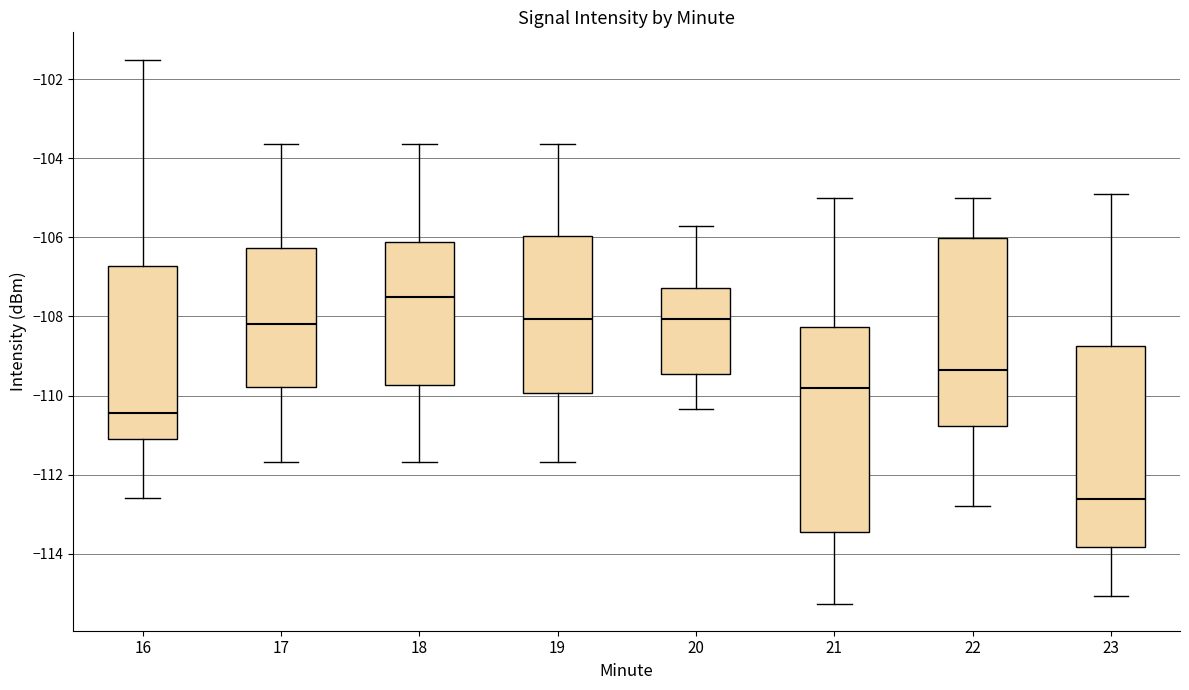

Reading left to right, read every box against the y-axis: the position of its median line, the range the box covers, and the ends of its whiskers. The values are not printed on the chart, so give them approximately, as read against the axis.

16: median -110.4, box -111.2 to -106.8, whiskers -112.6 to -101.6
17: median -108.2, box -109.8 to -106.2, whiskers -111.6 to -103.6
18: median -107.6, box -109.8 to -106.2, whiskers -111.6 to -103.6
19: median -108.0, box -110.0 to -106.0, whiskers -111.6 to -103.6
20: median -108.0, box -109.4 to -107.2, whiskers -110.4 to -105.8
21: median -109.8, box -113.4 to -108.2, whiskers -115.2 to -105.0
22: median -109.4, box -110.8 to -106.0, whiskers -112.8 to -105.0
23: median -112.6, box -113.8 to -108.8, whiskers -115.0 to -104.8